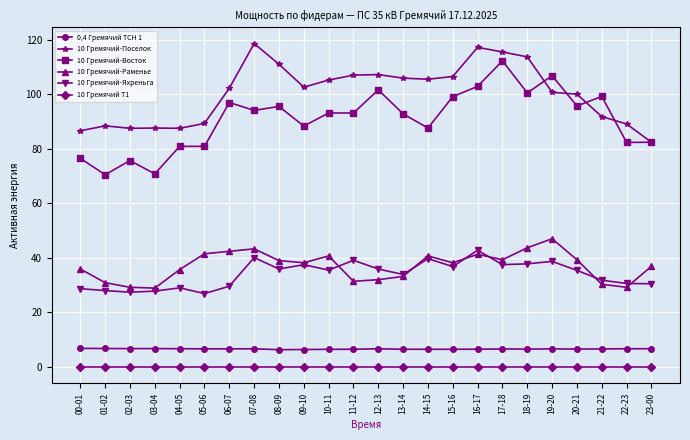

The value of 10 Гремячий Т1 at 12-13 is 0.0. True or false?

True